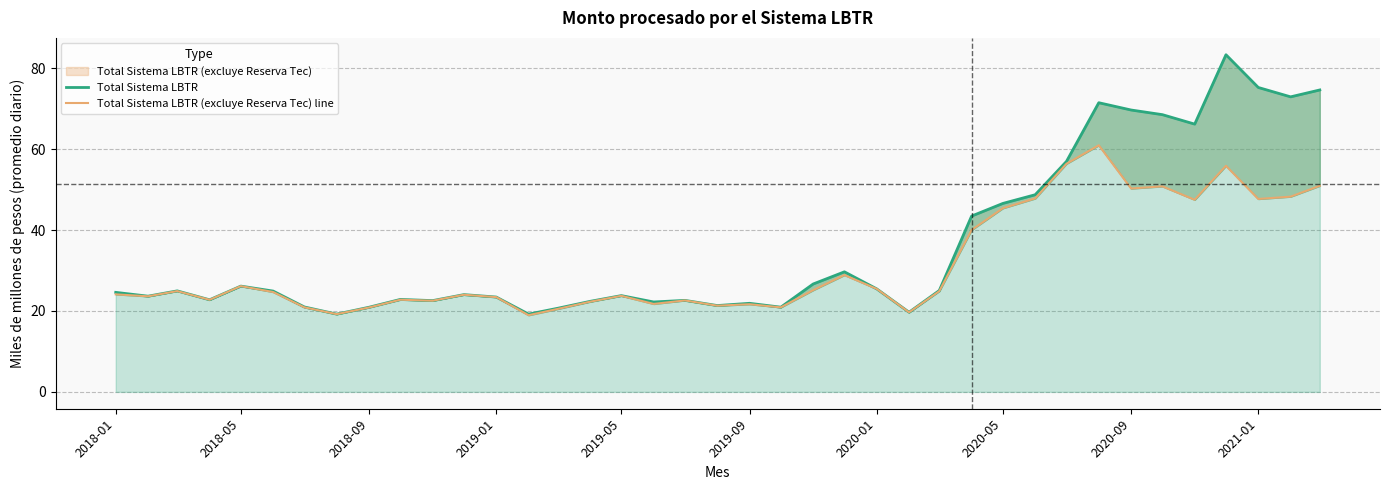

Where does the Total Sistema LBTR series first go above 24?

2018-01